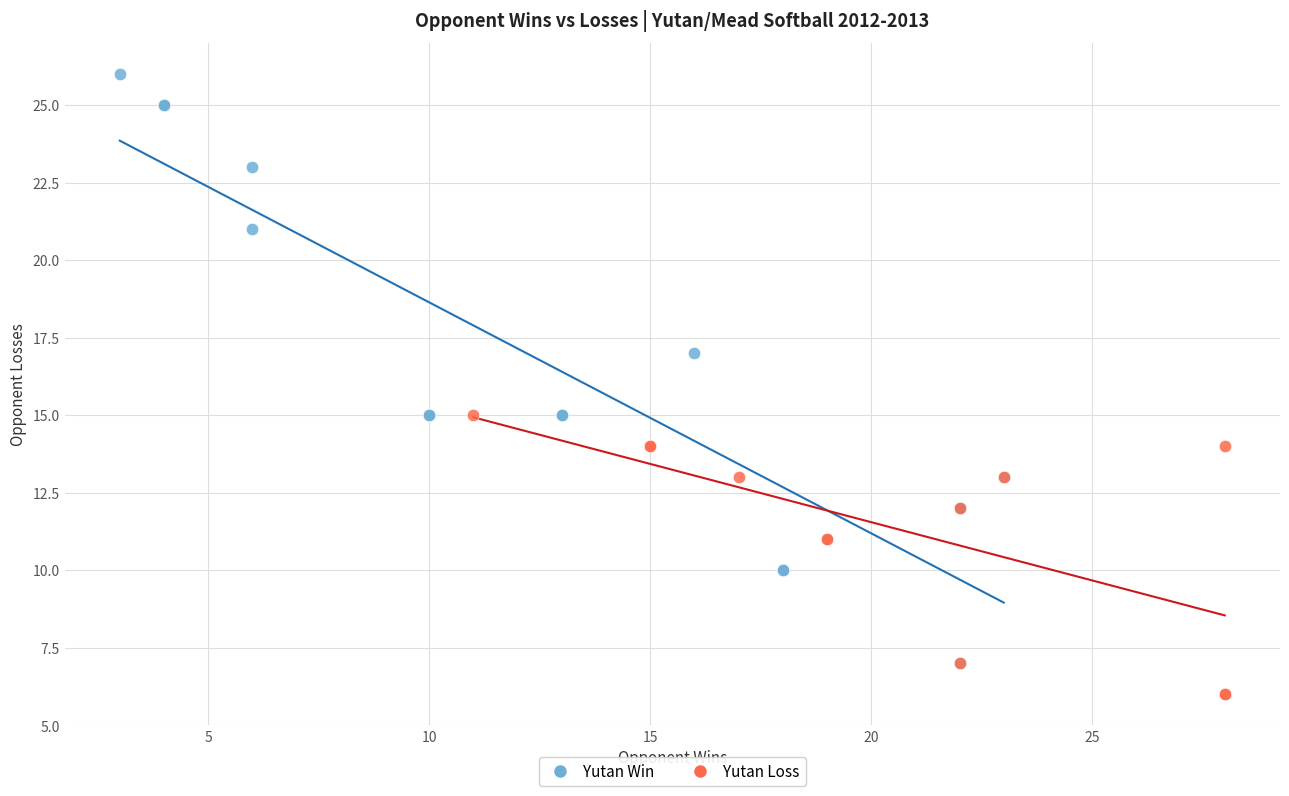

Which series has the largest Y range (max minus min)?

Yutan Win